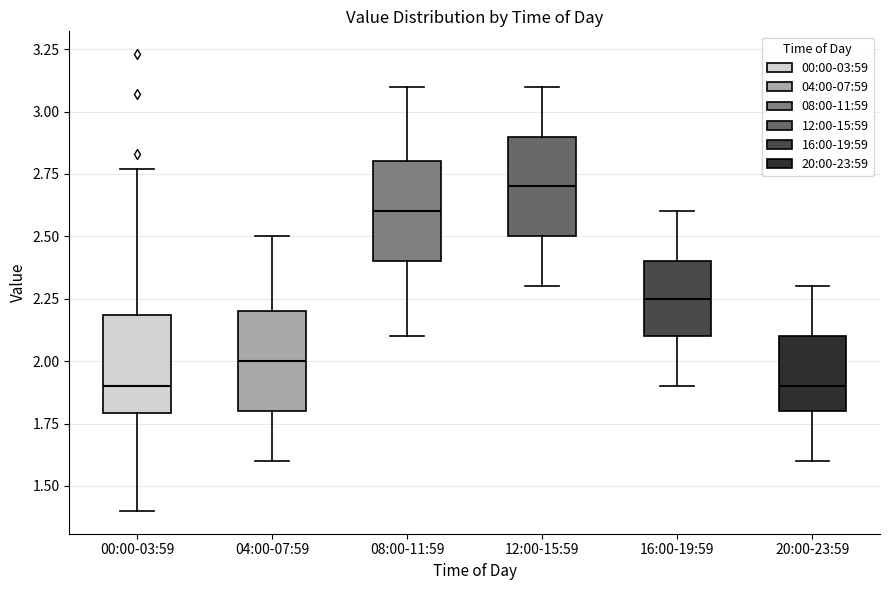

Reading left to right, read every box against the y-axis: the position of its median line, the range the box covers, and the ends of its whiskers. The values are not printed on the chart, so give them approximately, as read against the axis.

00:00-03:59: median 1.90, box 1.80 to 2.20, whiskers 1.40 to 2.75
04:00-07:59: median 2.00, box 1.80 to 2.20, whiskers 1.60 to 2.50
08:00-11:59: median 2.60, box 2.40 to 2.80, whiskers 2.10 to 3.10
12:00-15:59: median 2.70, box 2.50 to 2.90, whiskers 2.30 to 3.10
16:00-19:59: median 2.25, box 2.10 to 2.40, whiskers 1.90 to 2.60
20:00-23:59: median 1.90, box 1.80 to 2.10, whiskers 1.60 to 2.30